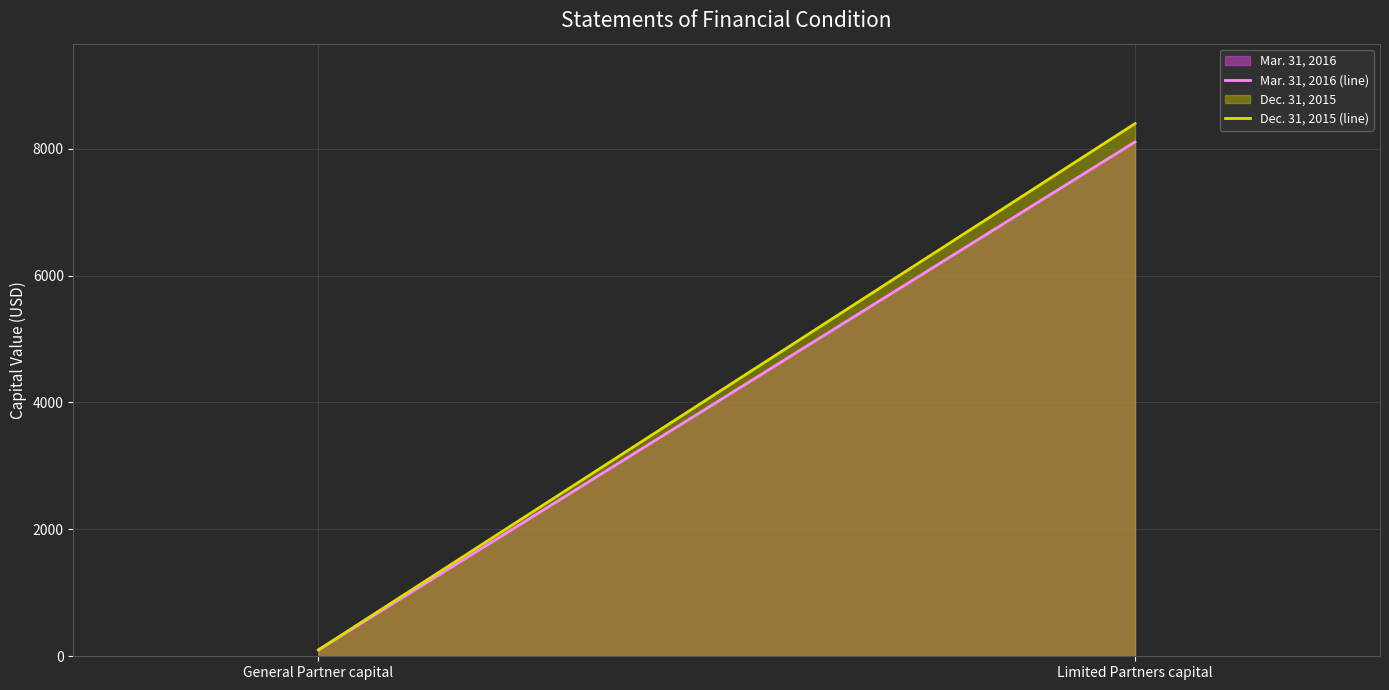

List the labels in order of Dec. 31, 2015 (line) value, smallest first.

General Partner capital, Limited Partners capital